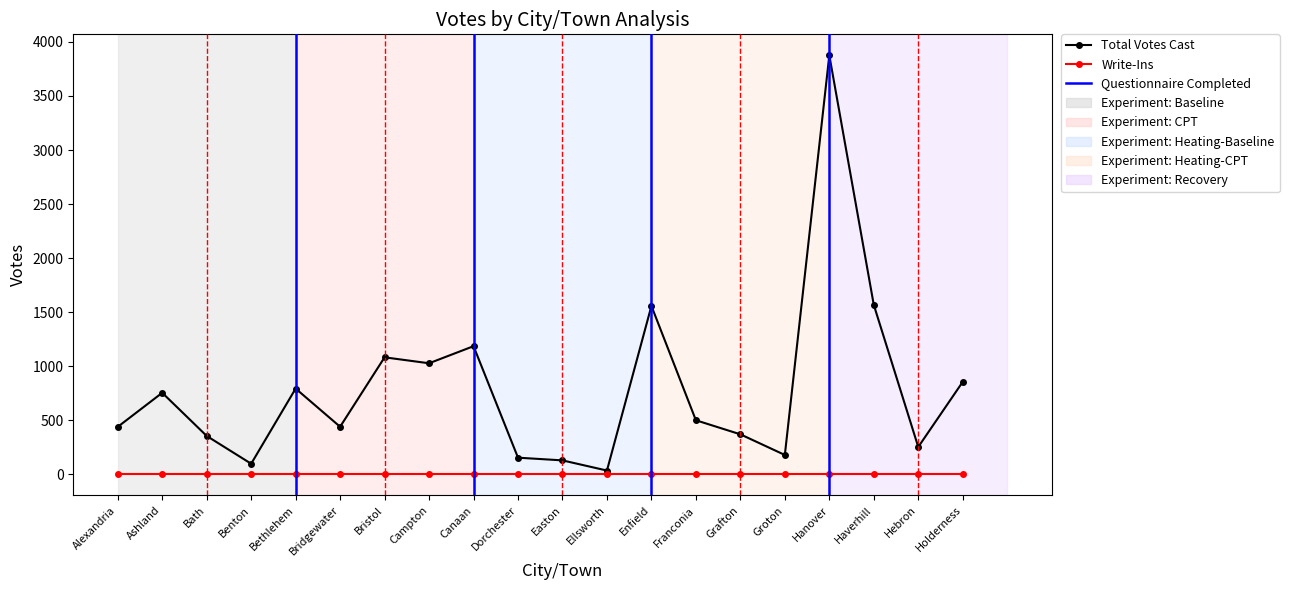

At Holderness, list the series in order from smallest to largest.

Write-Ins, Total Votes Cast